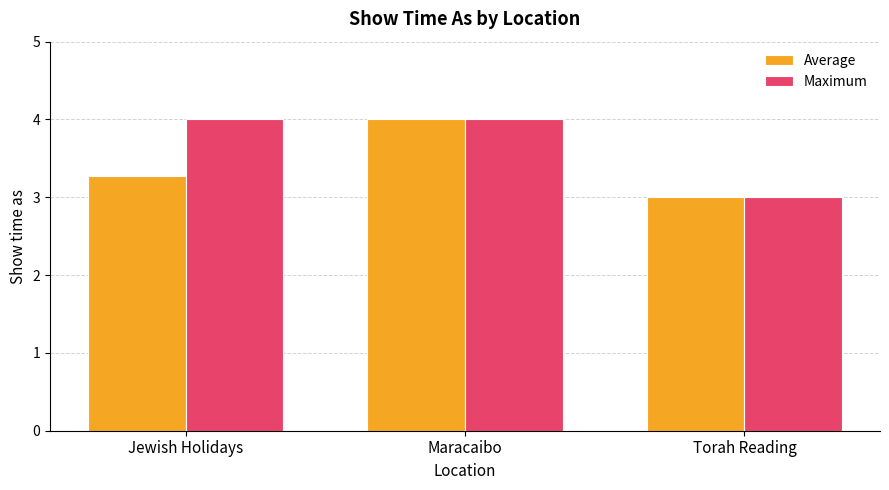

What is the maximum value for Maximum?

4.0